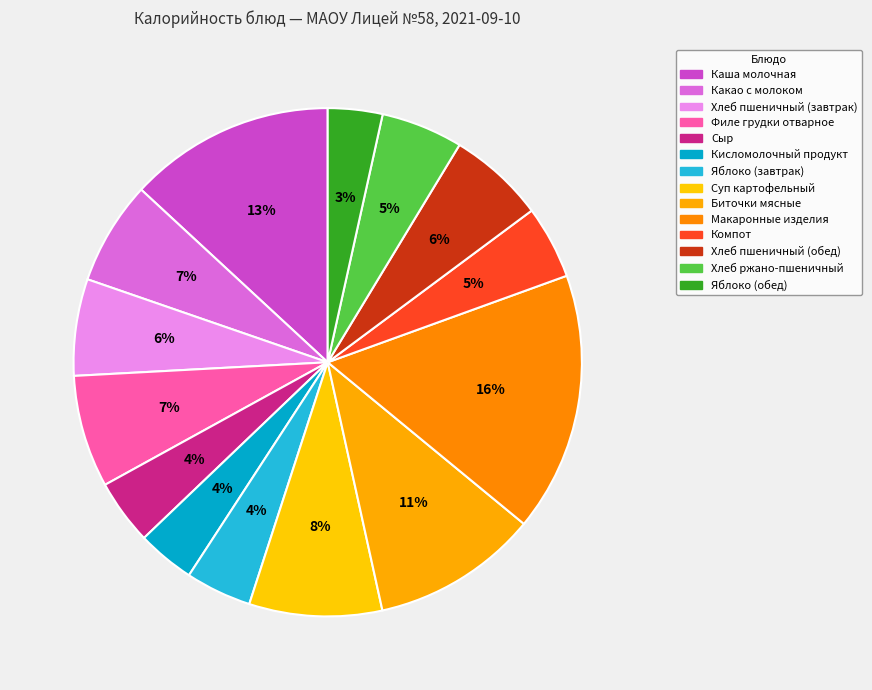

Is Яблоко (обед) the majority of the pie?

No